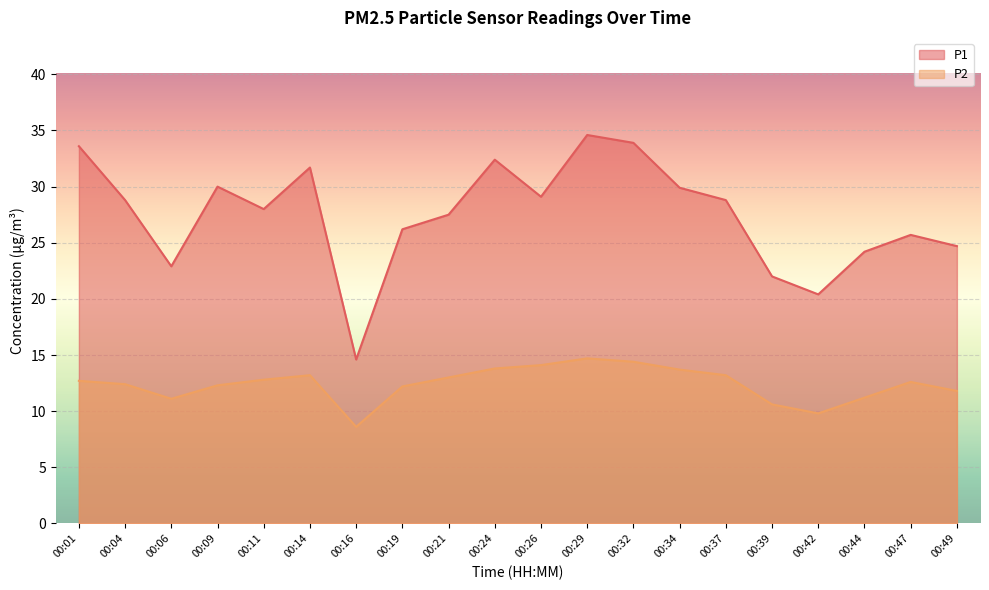

Which series has the largest range (max minus min)?

P1